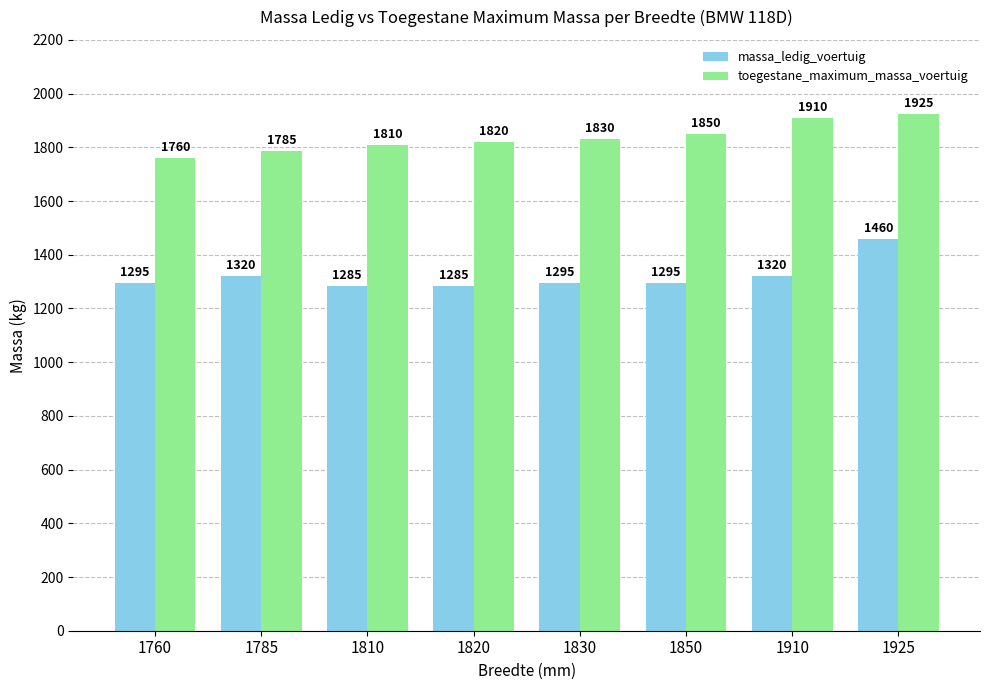

Rank the series at 1785 from highest to lowest value.

toegestane_maximum_massa_voertuig, massa_ledig_voertuig